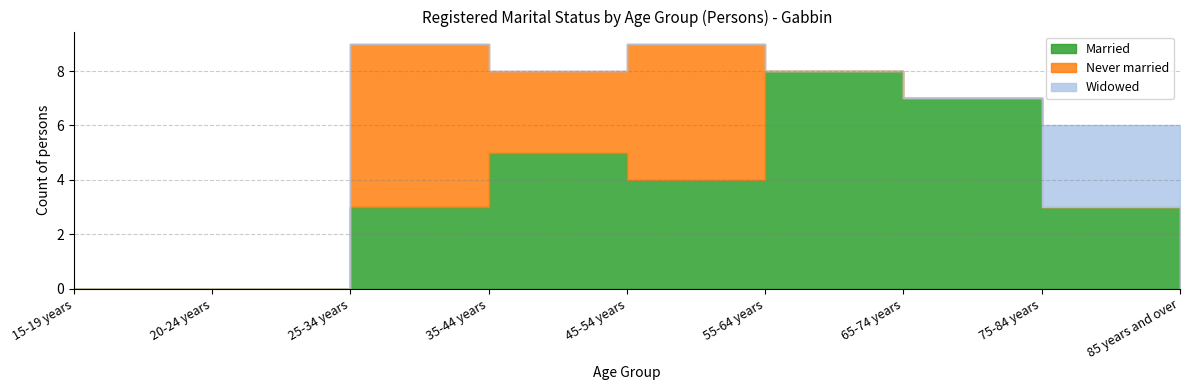

Rank the series by their average value, from highest to lowest.

Married, Never married, Widowed